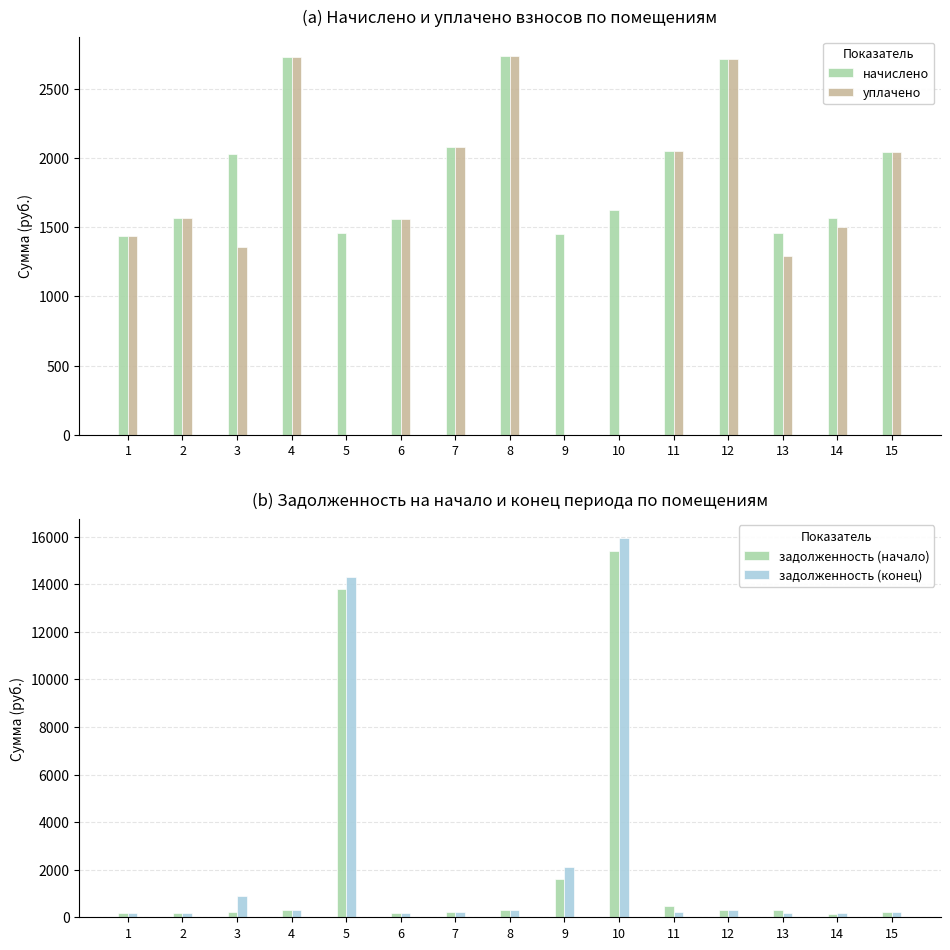

What is the sum of the задолженность (конец) values at 7 and 13?

393.3